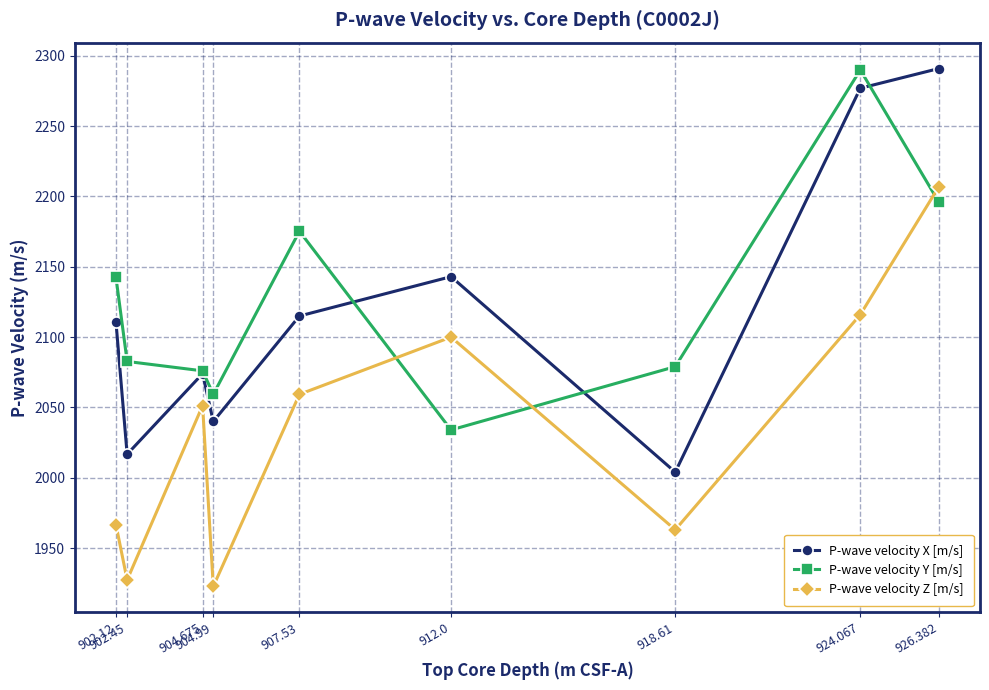

List the labels in order of P-wave velocity Z [m/s] value, largest first.

926.382, 924.067, 912.0, 907.53, 904.675, 902.12, 918.61, 902.45, 904.99